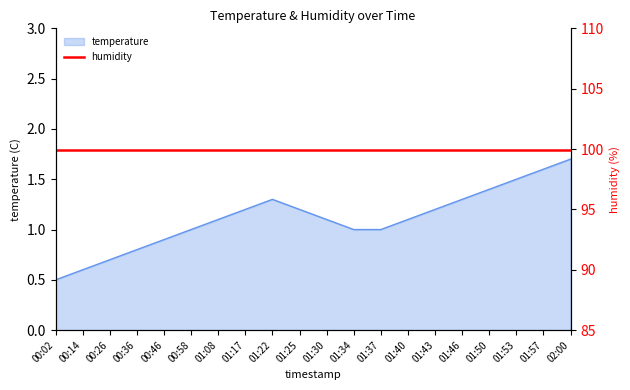

The value of temperature at 00:36 is 1.2. True or false?

False